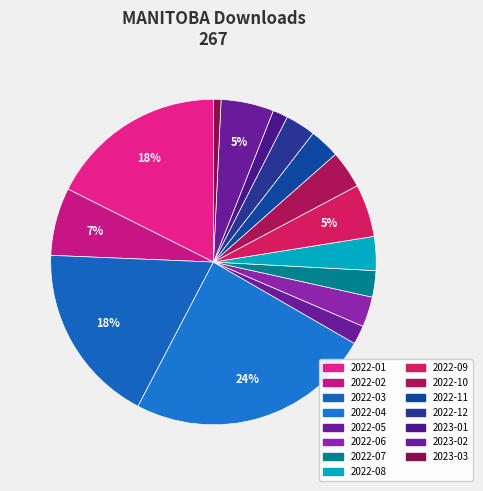

To the nearest percent, what is the average slice percentage?

7%